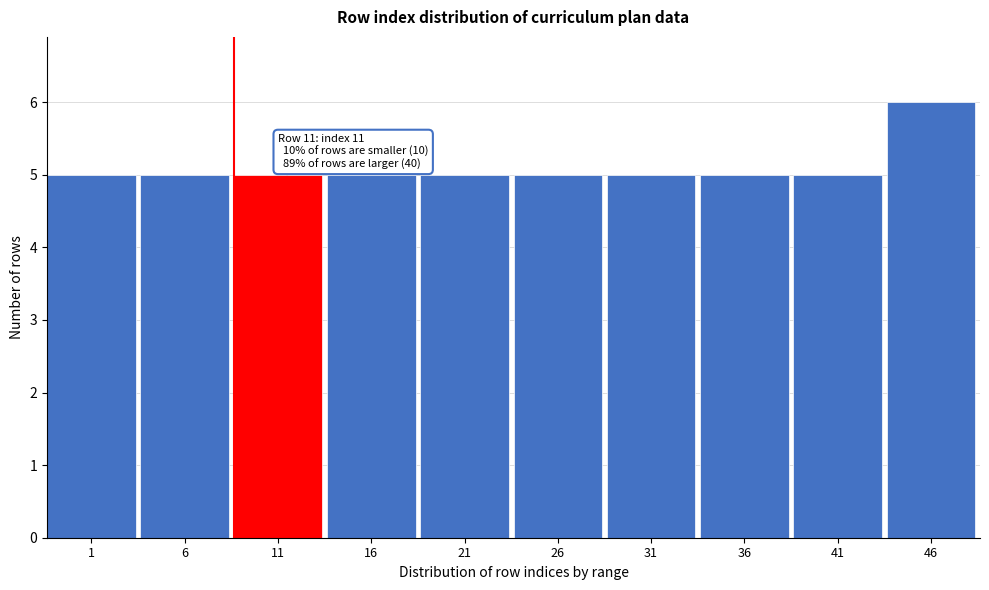

Reading left to right, transcribe all the data shown in this chart.

1=5	6=5	11=5	16=5	21=5	26=5	31=5	36=5	41=5	46=6